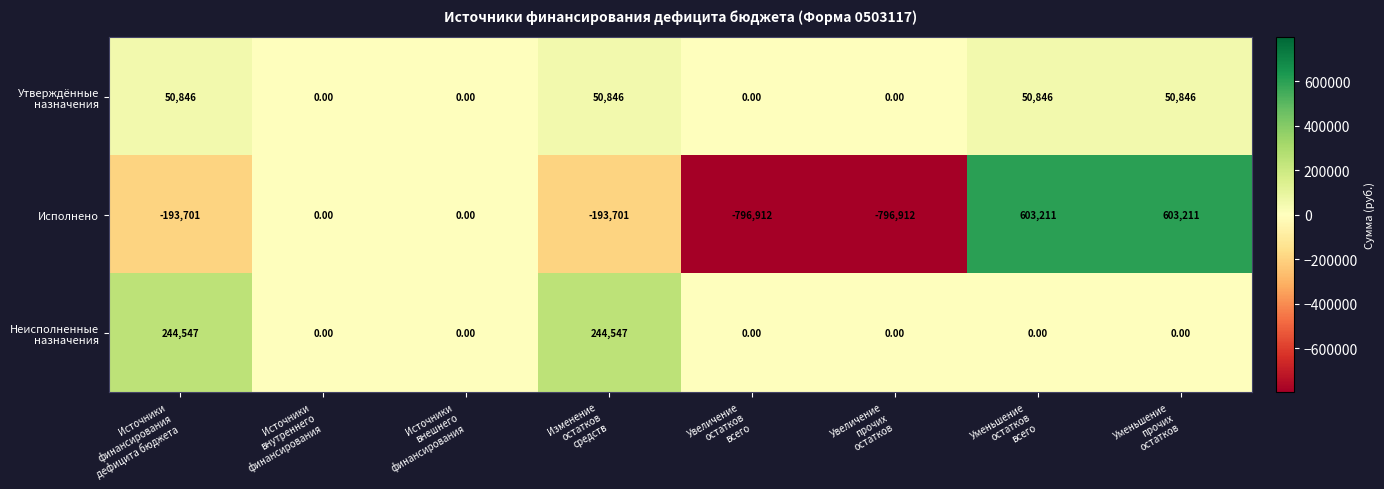

Which series has the widest spread of values?

Исполнено